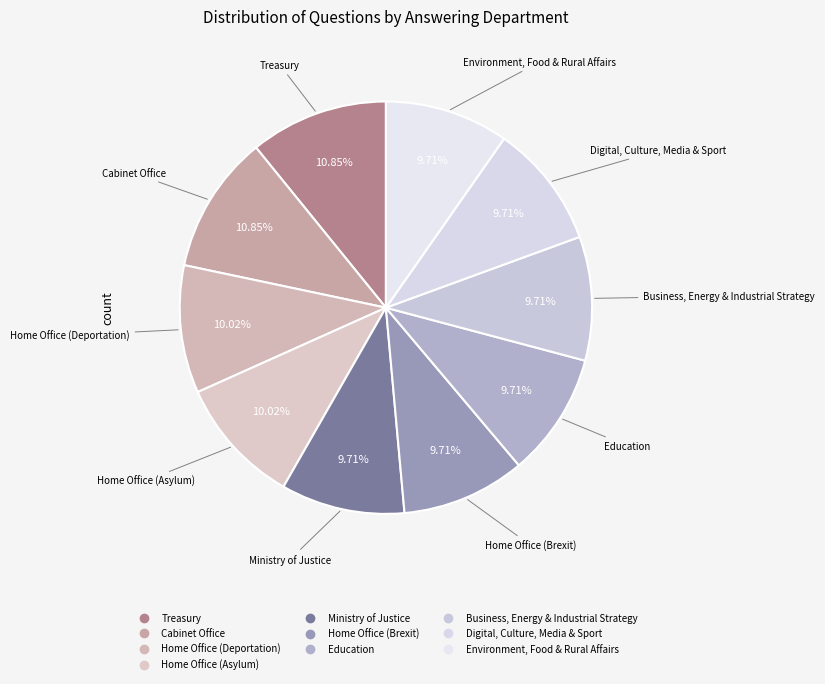

Is there a majority slice in this chart?

No